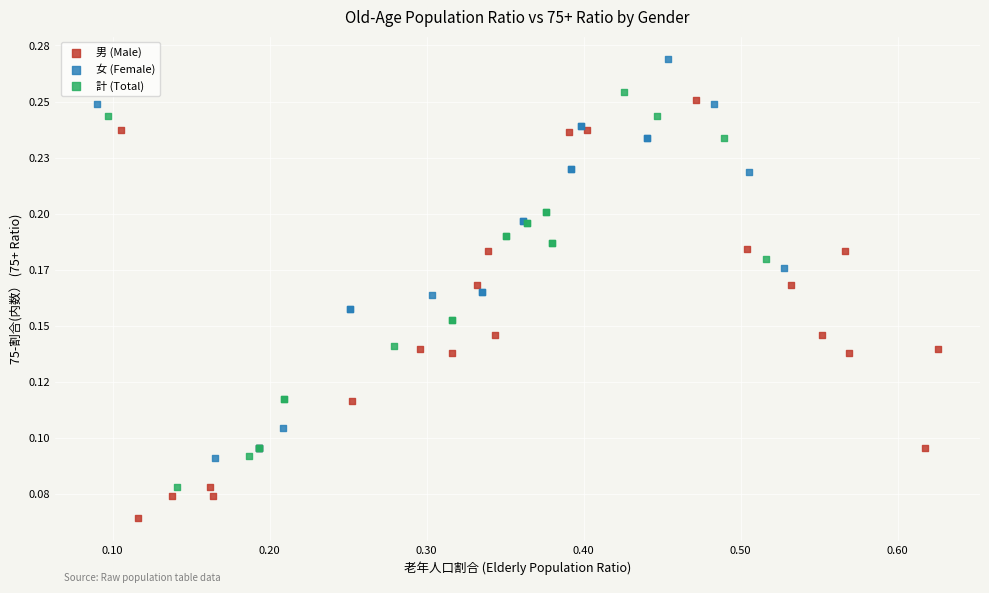

Which series has the widest spread of Y values?

男 (Male)